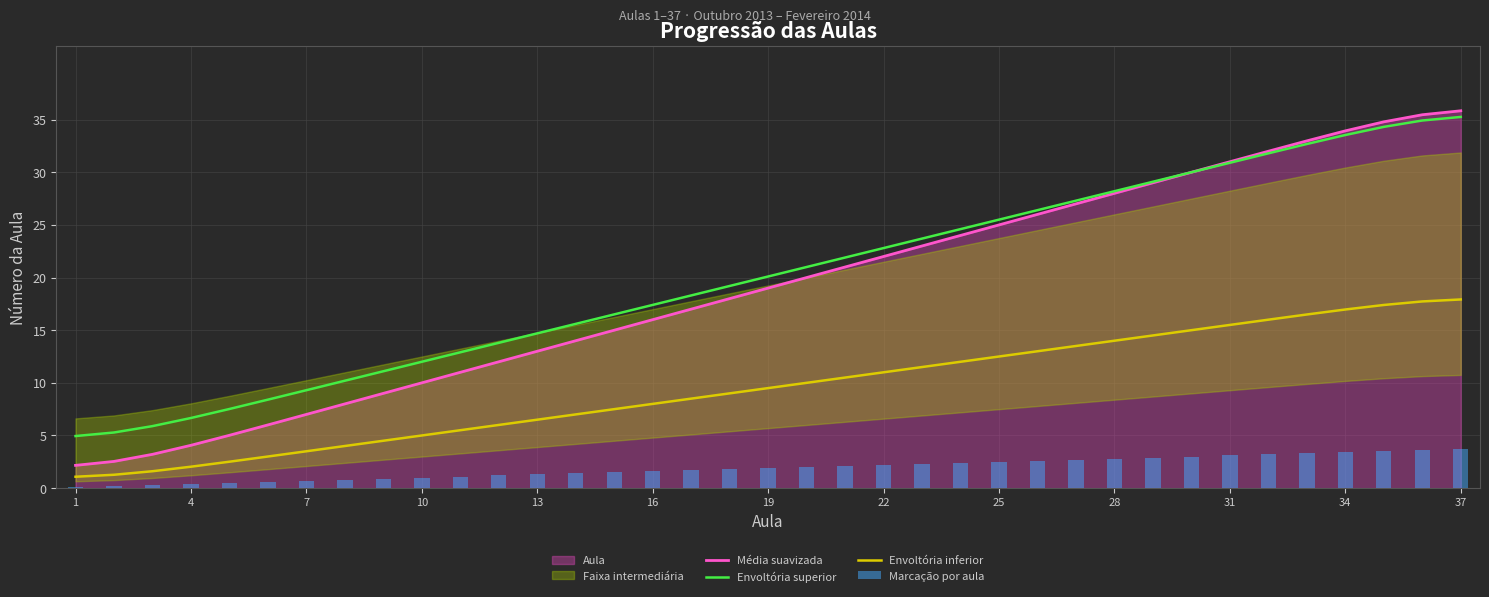

True or false: Envoltória superior and Envoltória inferior intersect in this chart.

False